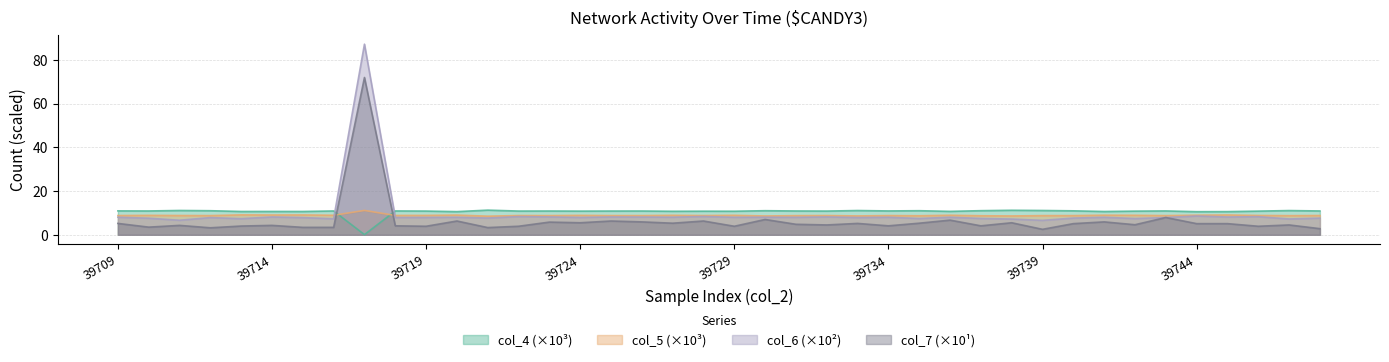

Which series has the largest total across all categories?

col_4 (×10³)